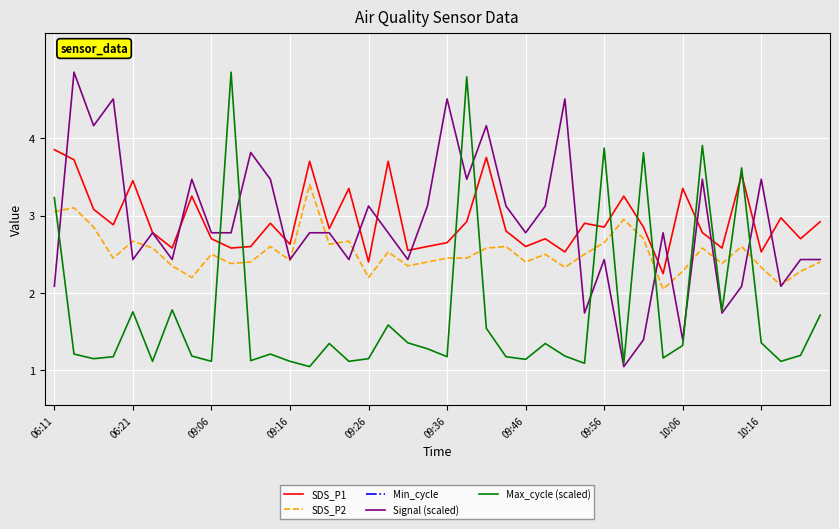

At 15, list the series in order from largest to smallest.

Min_cycle, SDS_P1, SDS_P2, Signal (scaled), Max_cycle (scaled)